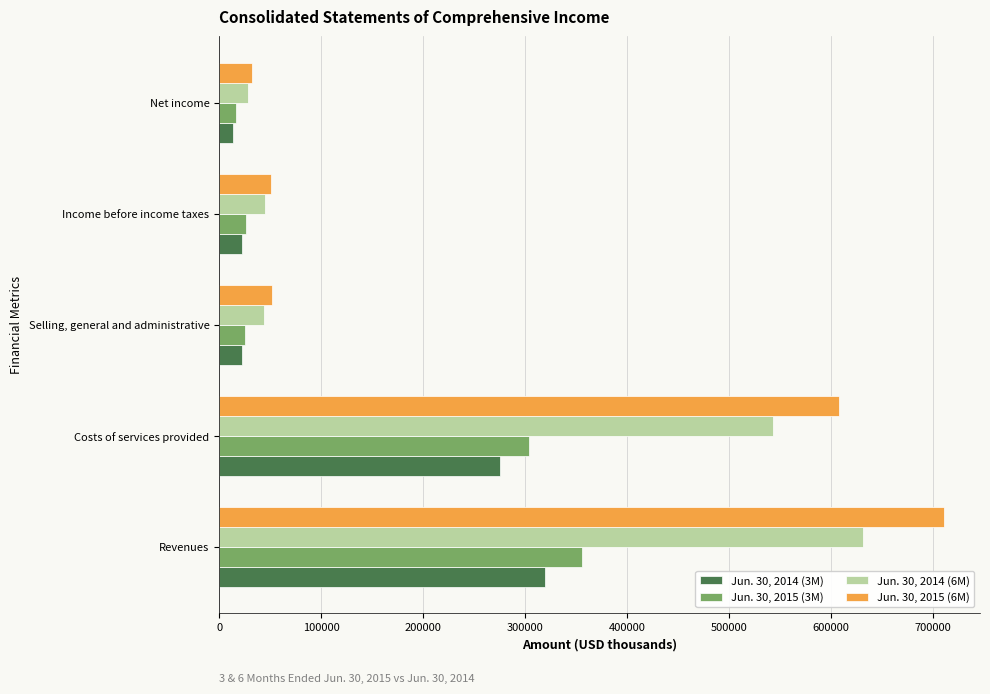

Is it true that Jun. 30, 2014 (3M) equals 465854 at Revenues?

False